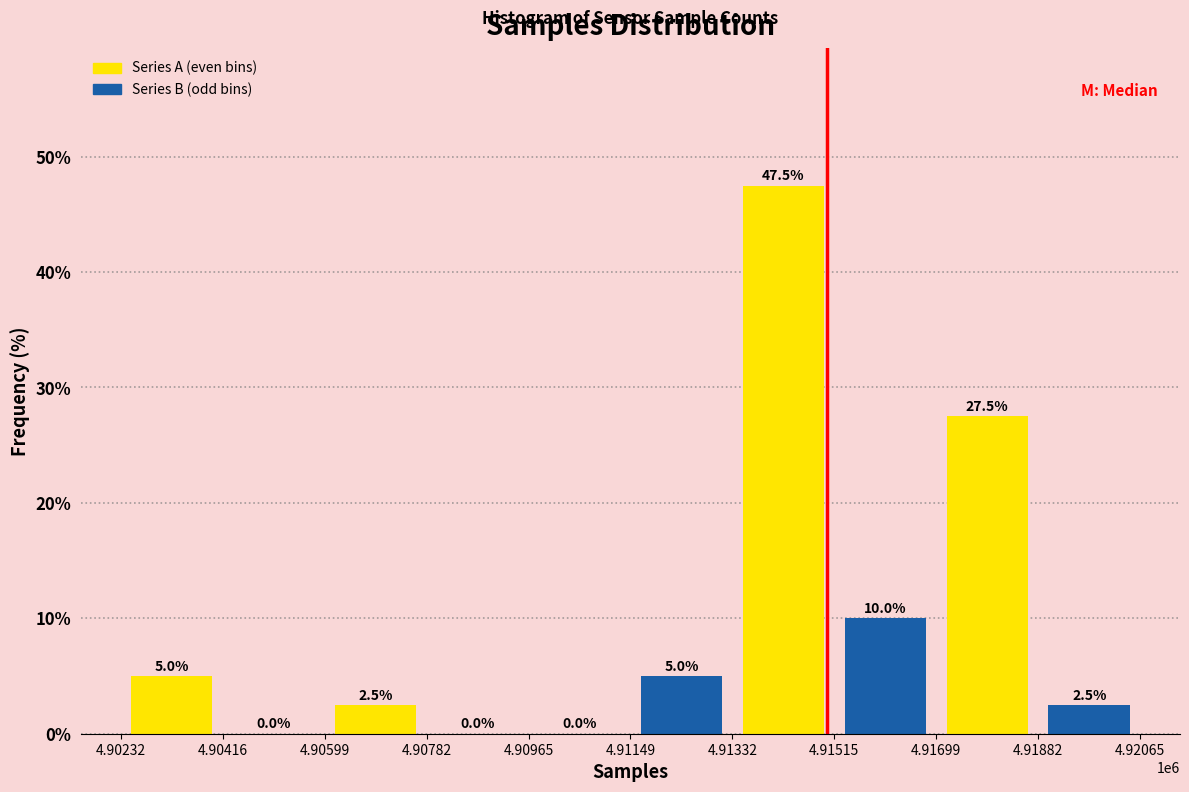

Reading left to right, transcribe all the data shown in this chart.

Series A: 4.90416=5.0	4.90782=2.5	4.91149=0.0	4.91515=47.5	4.91882=27.5
Series B: 4.90416=0.0	4.90782=0.0	4.91149=5.0	4.91515=10.0	4.91882=2.5